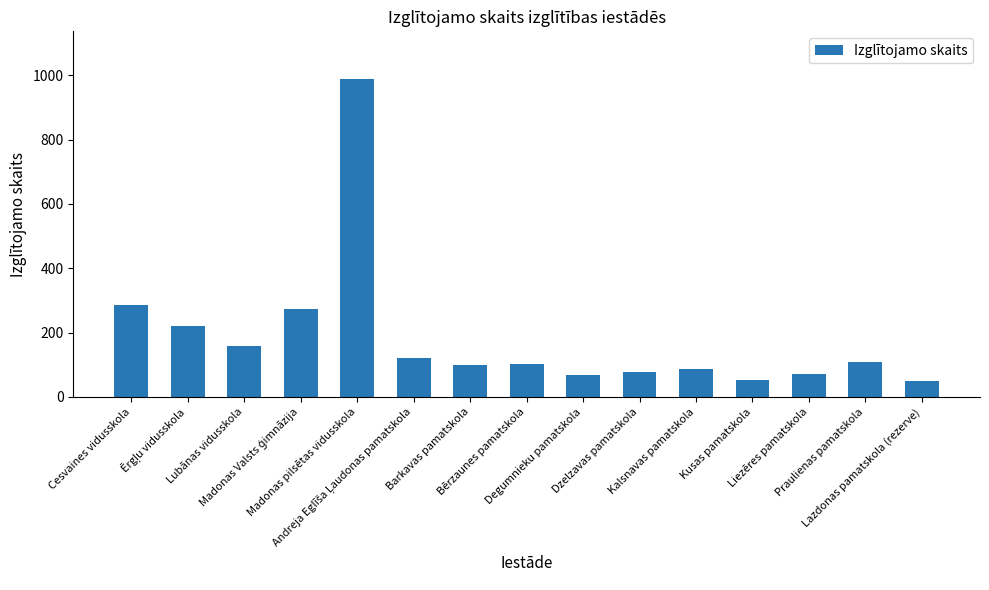

Where is the data nearest to the value 519?

Cesvaines vidusskola